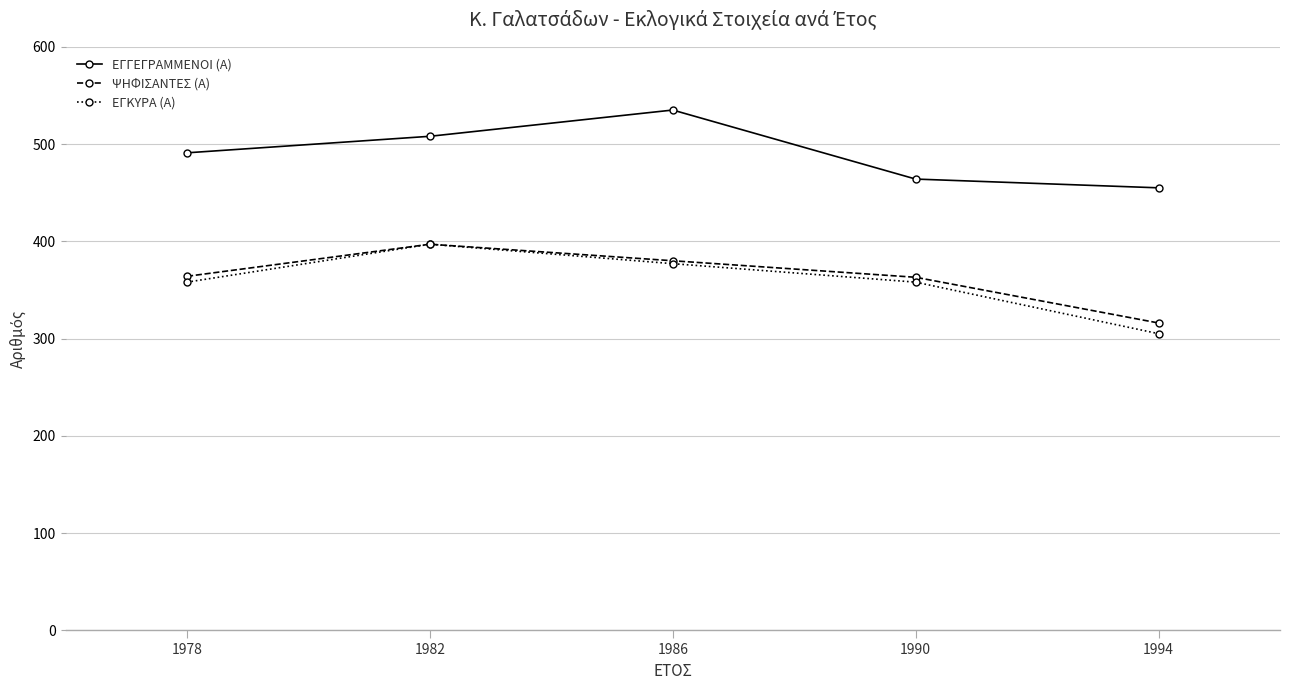

The ΨΗΦΙΣΑΝΤΕΣ (Α) series shows 364 at 1978. True or false?

True